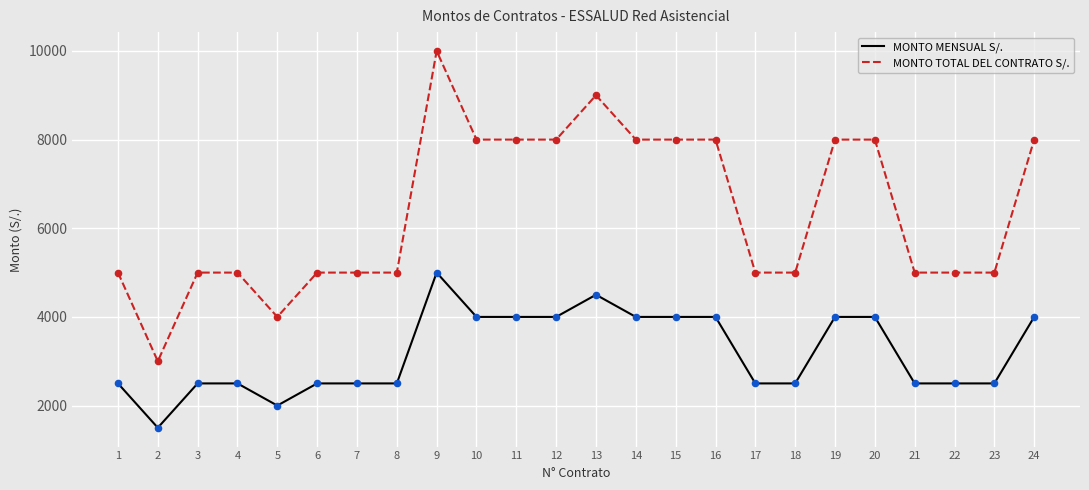

At how many categories does at least one series exceed 6073?

11